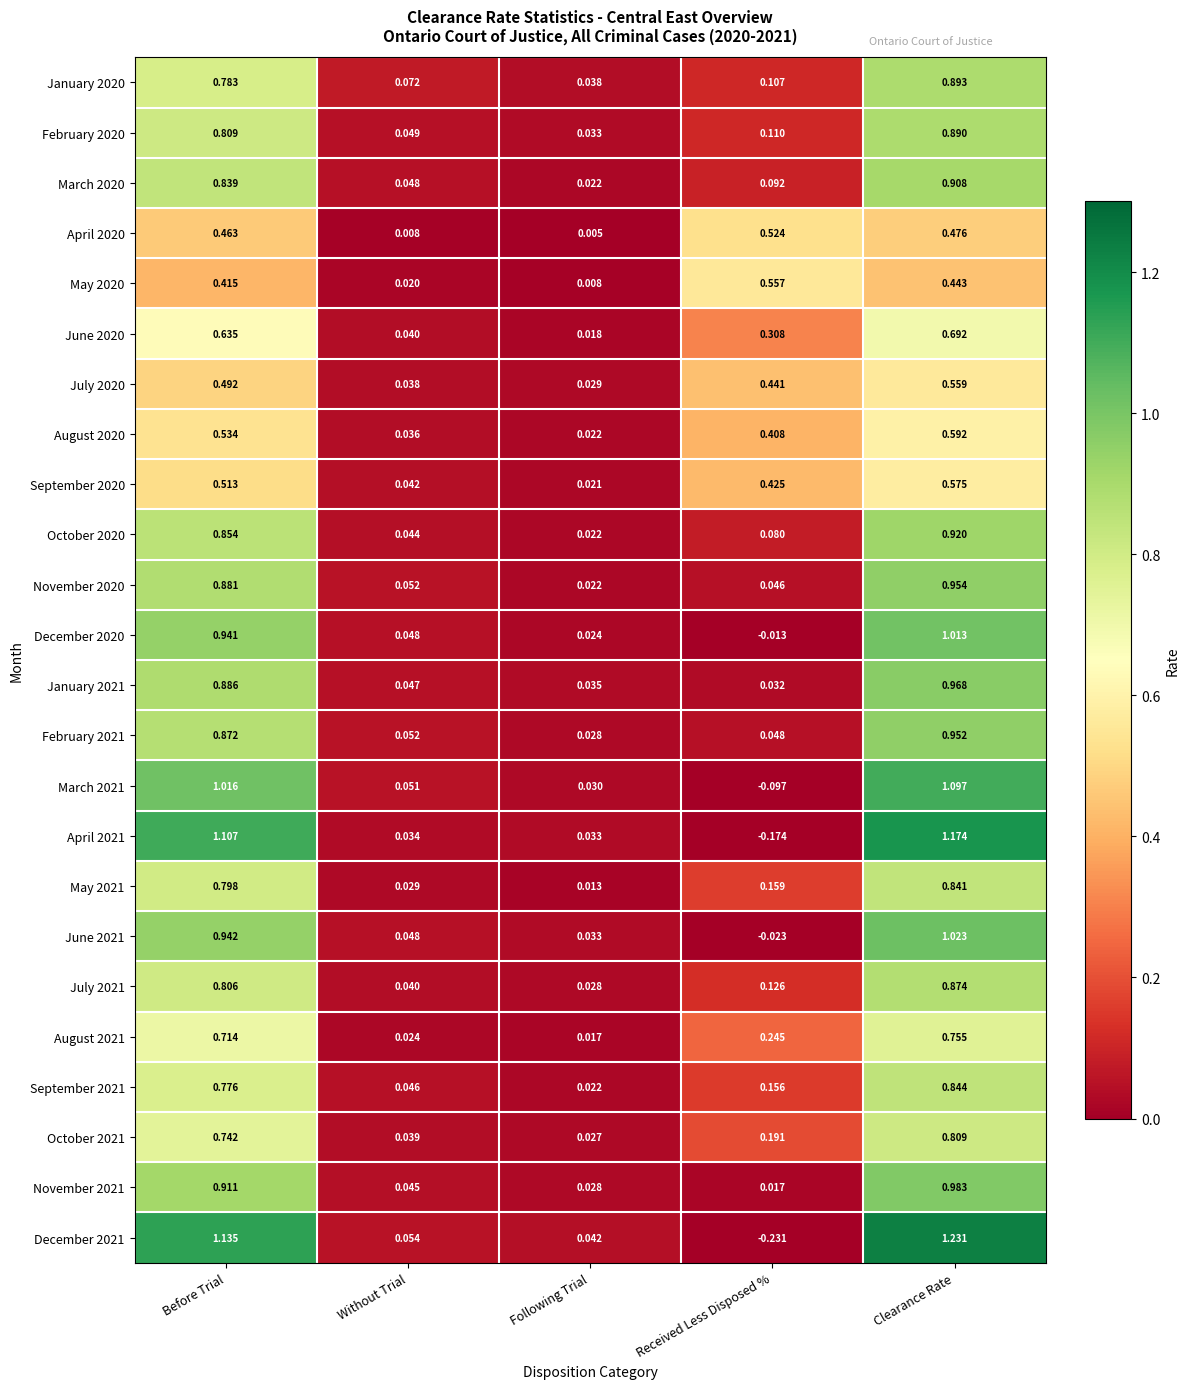

How many values in the March 2021 series exceed 0?

4